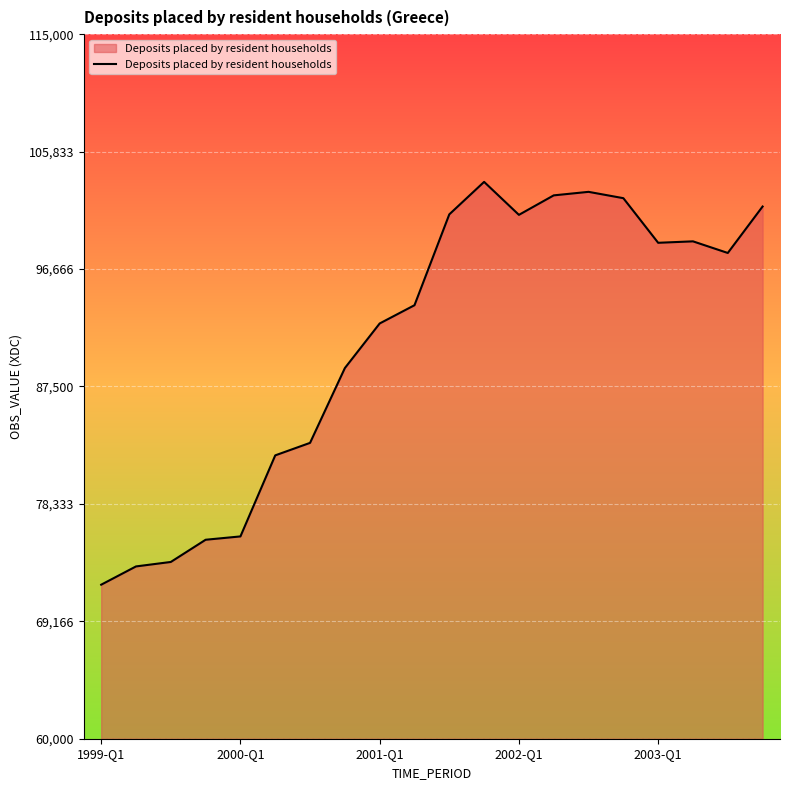

What is the greatest value displayed?

103469.0